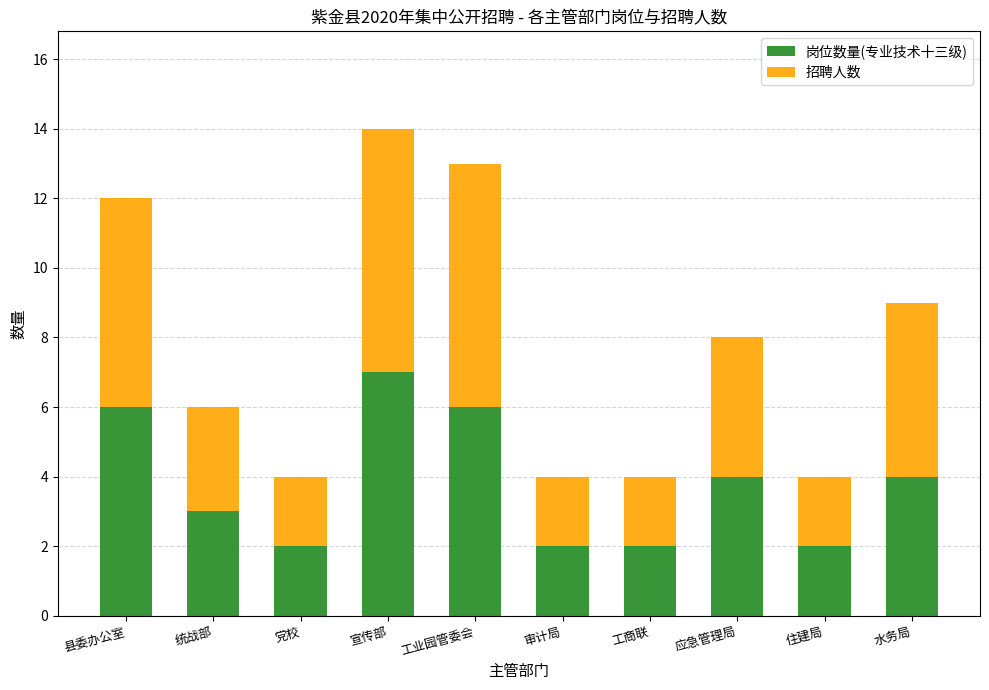

What is the maximum value for 岗位数量(专业技术十三级)?

7